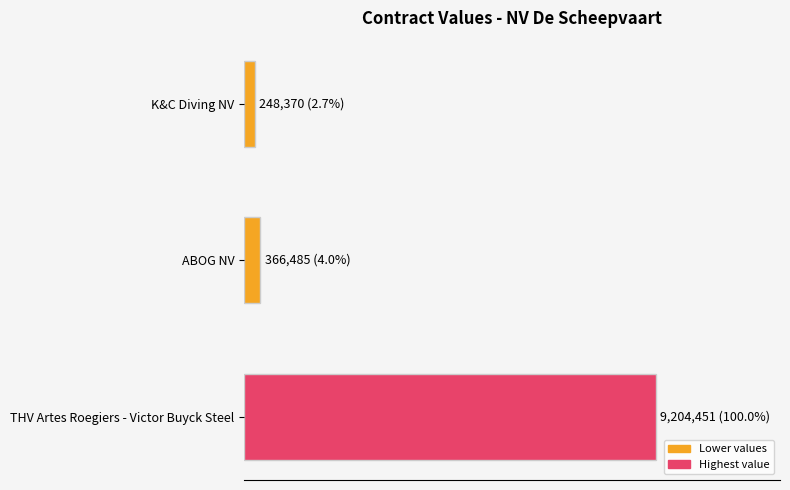

At which category does the chart reach its peak across all series?

THV Artes Roegiers - Victor Buyck Steel